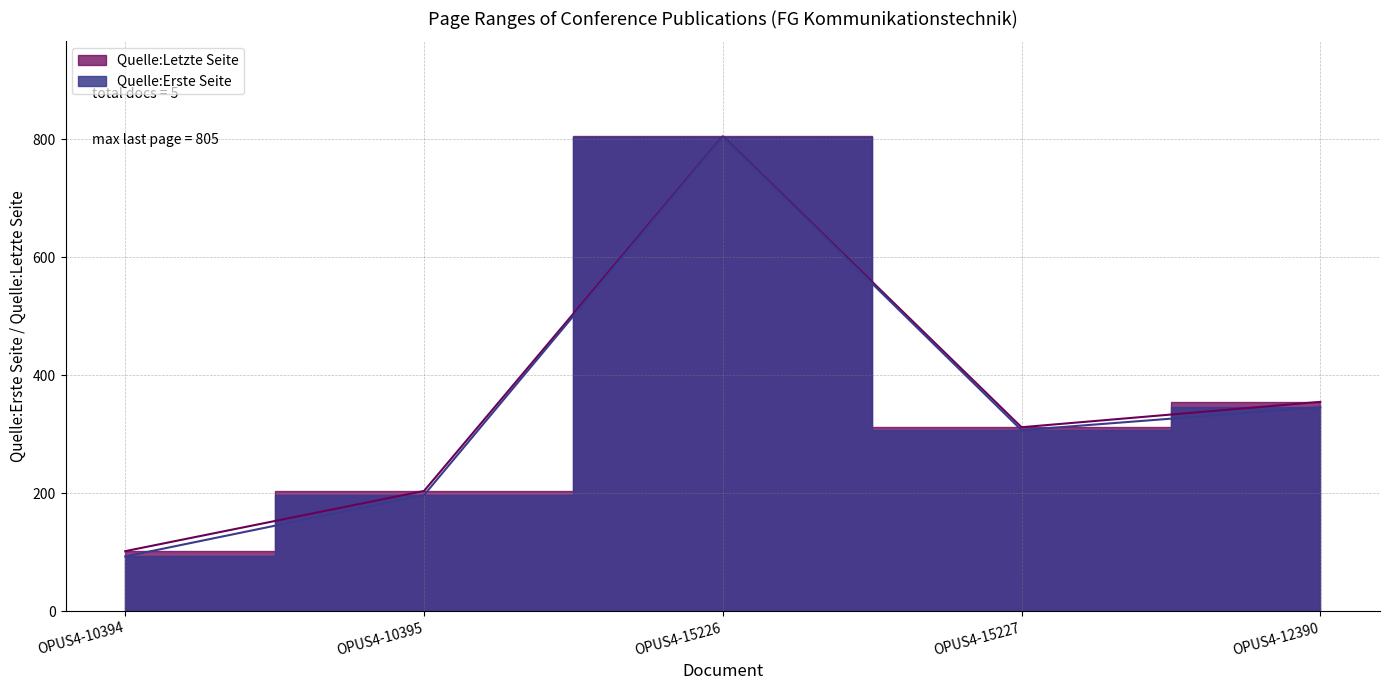

The Quelle:Erste Seite series shows 93 at OPUS4-10394. True or false?

True